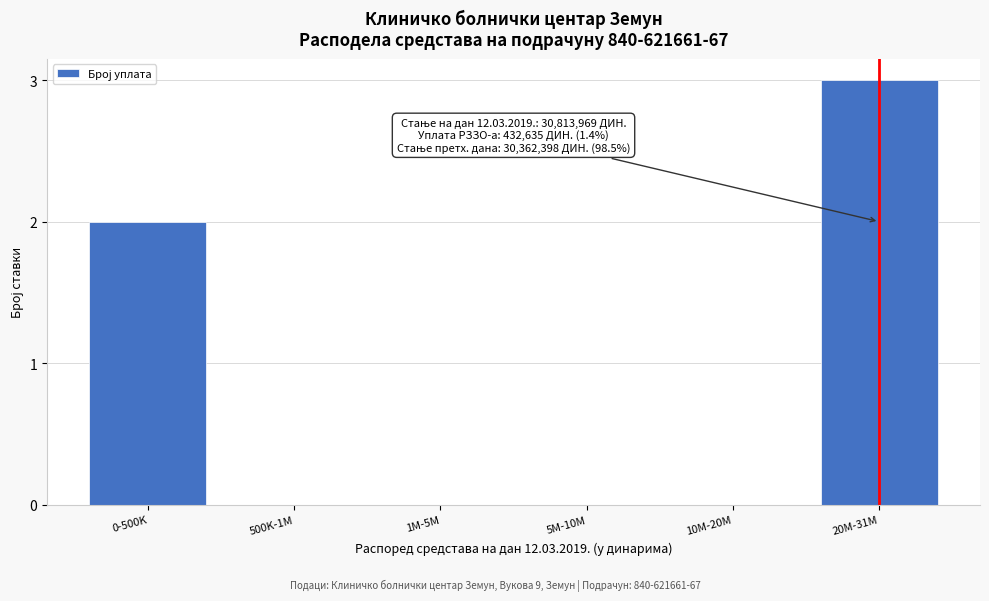

Reading left to right, transcribe all the data shown in this chart.

0-500K=2	500K-1M=0	1M-5M=0	5M-10M=0	10M-20M=0	20M-31M=3